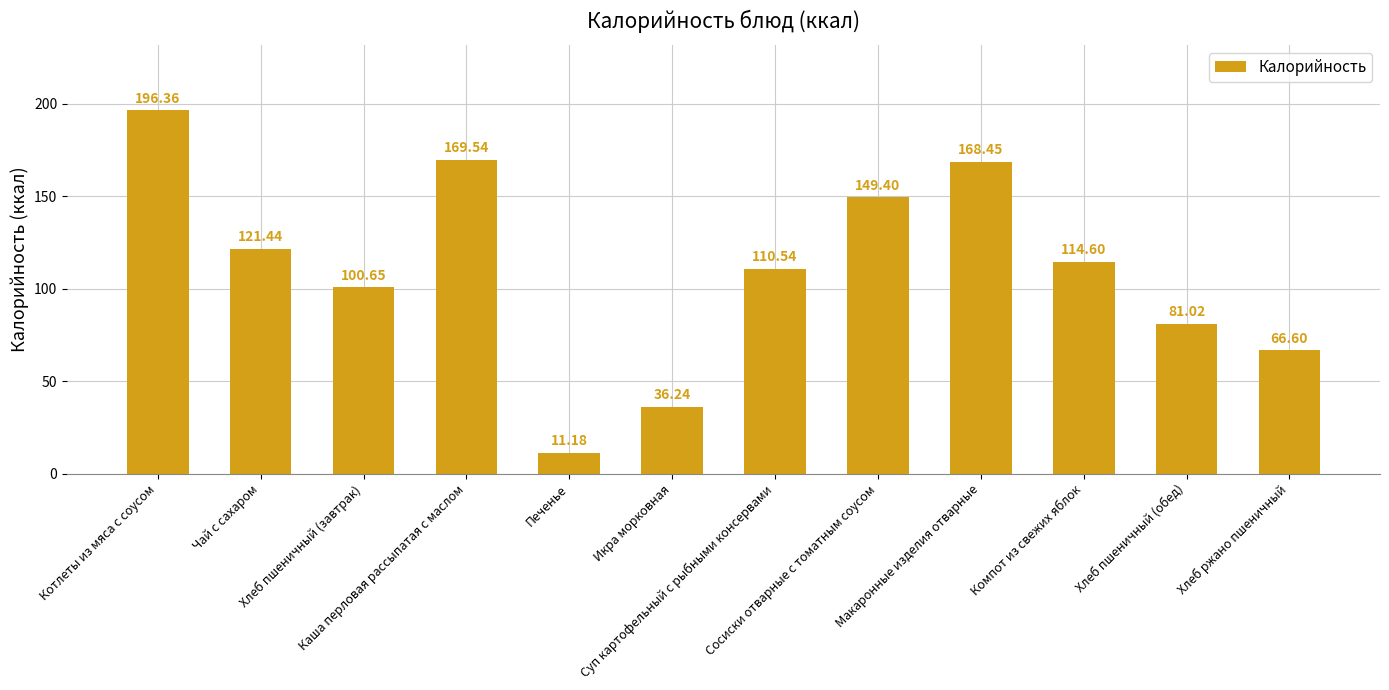

How many bars are there in total?

12